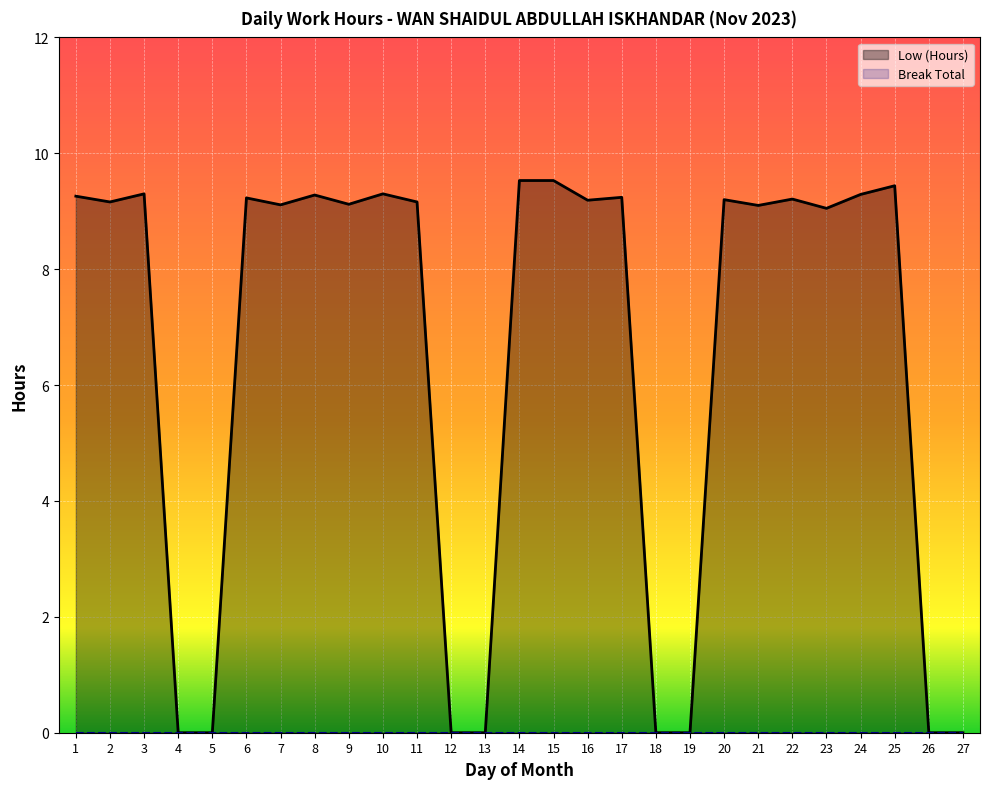

Rank the categories by value from highest to lowest.

14, 15, 25, 3, 10, 24, 8, 1, 17, 6, 22, 20, 16, 2, 11, 9, 7, 21, 23, 4, 5, 12, 13, 18, 19, 26, 27